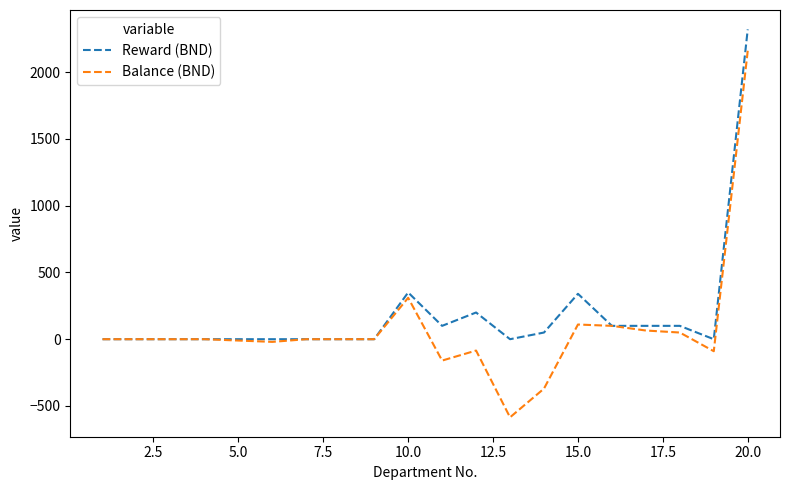

Rank the series by their maximum value, from highest to lowest.

Reward (BND), Balance (BND)